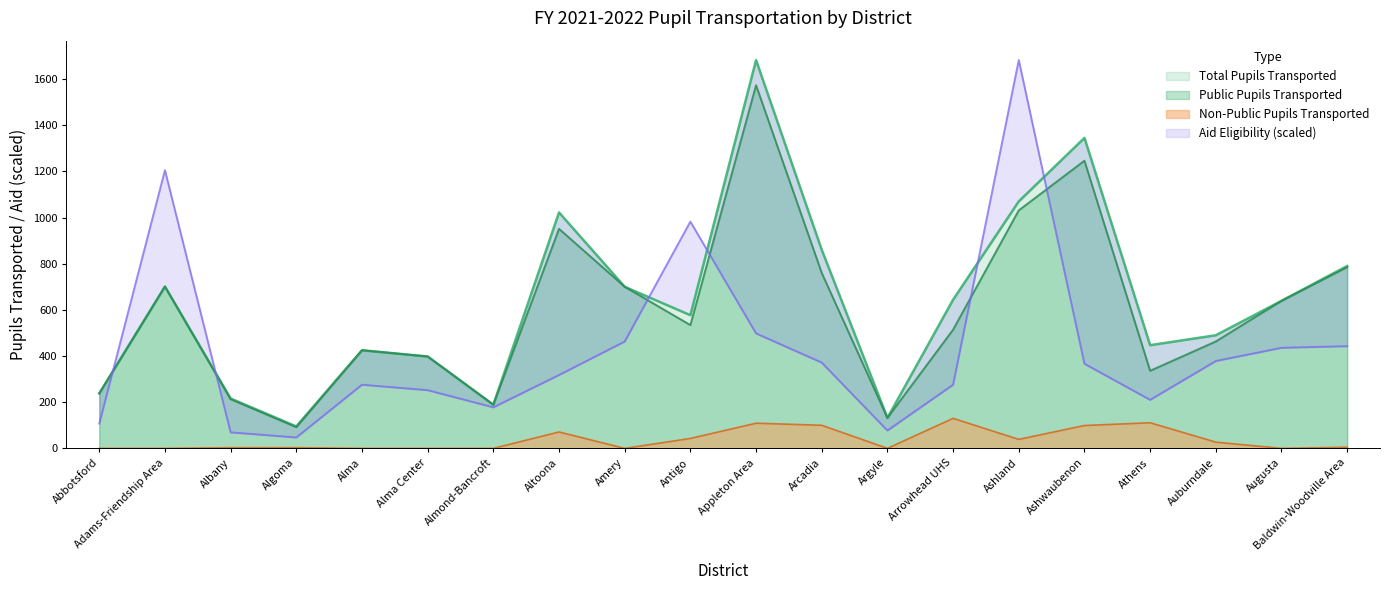

What is the value of the Aid Eligibility point at the 2nd from the left?

1204.9